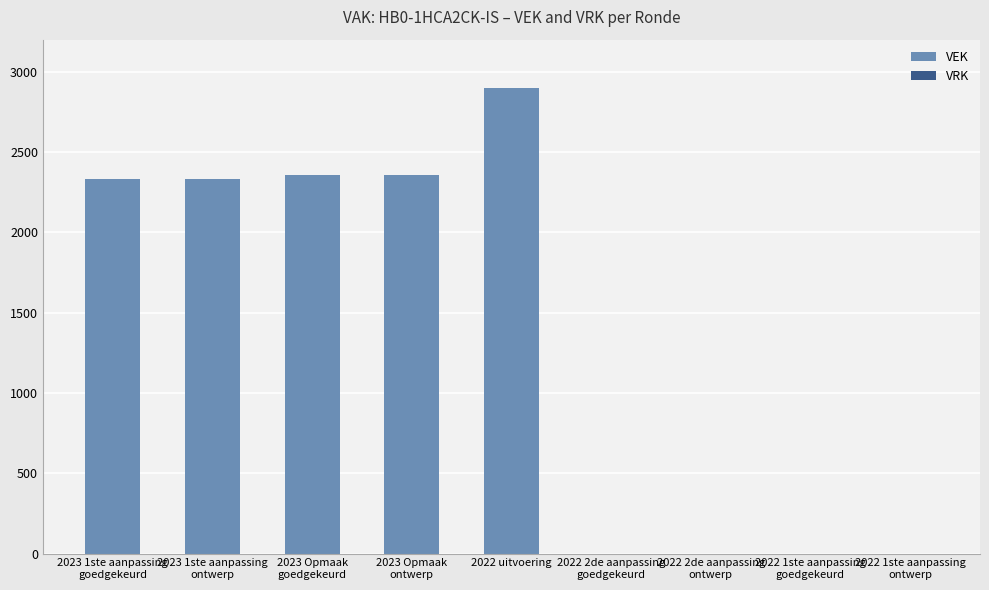

Which label corresponds to the largest value in the chart?

2022 uitvoering